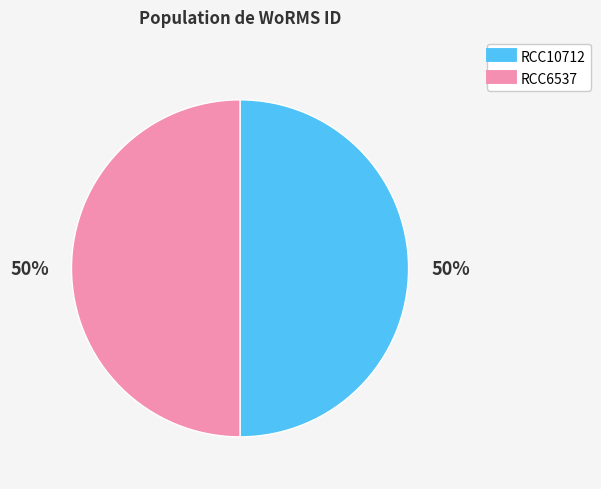

To the nearest percent, what portion does RCC6537 represent?

50%